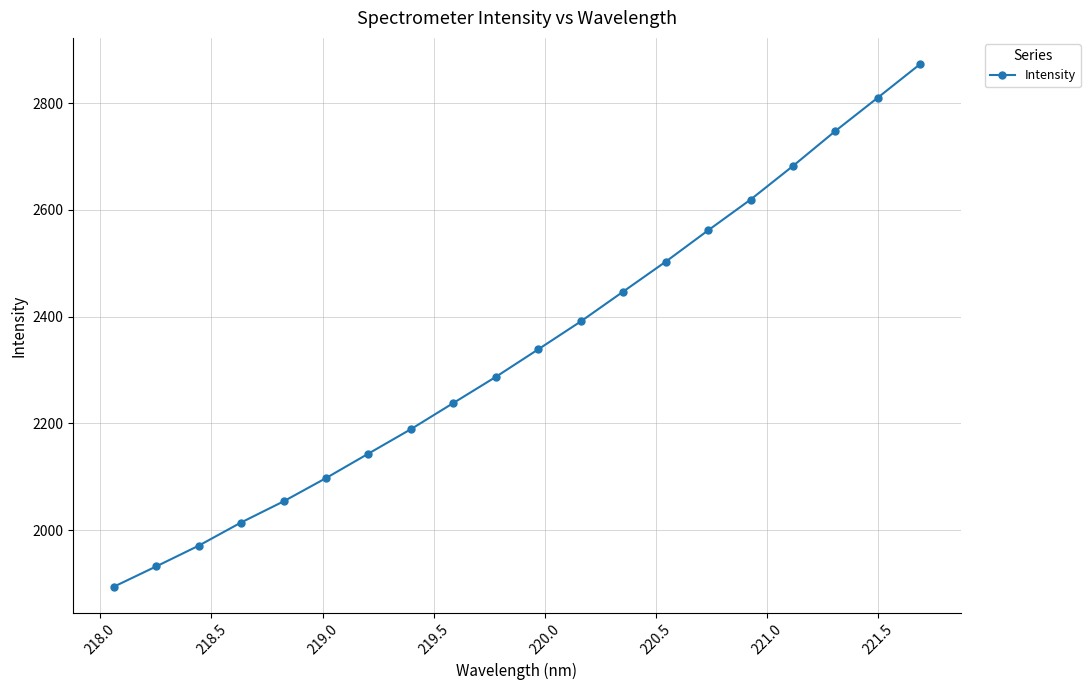

What is the difference between the maximum and second lowest values?

941.3